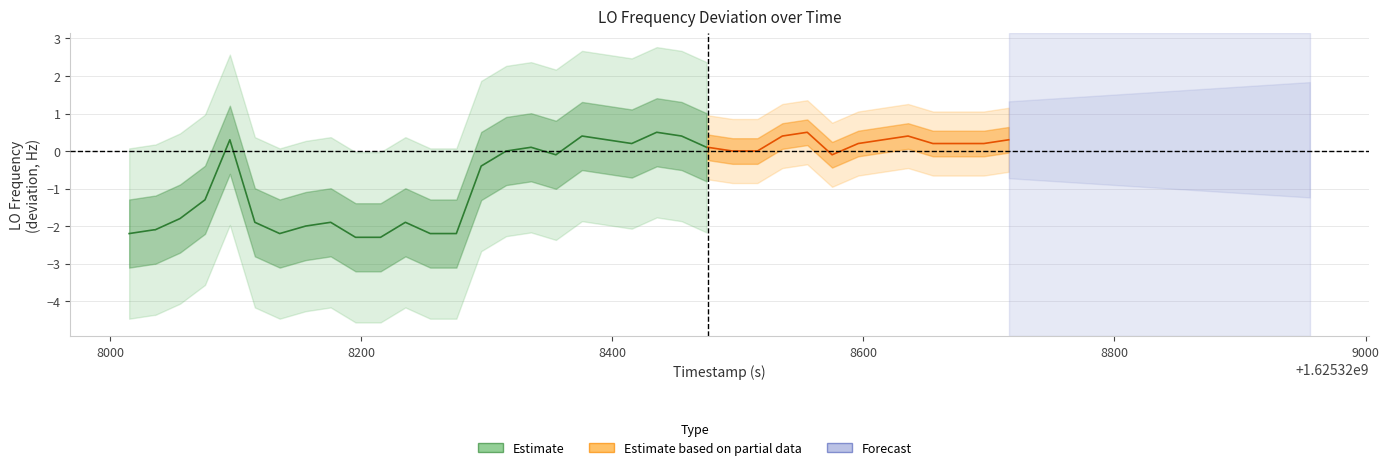

How many values are above zero?

8